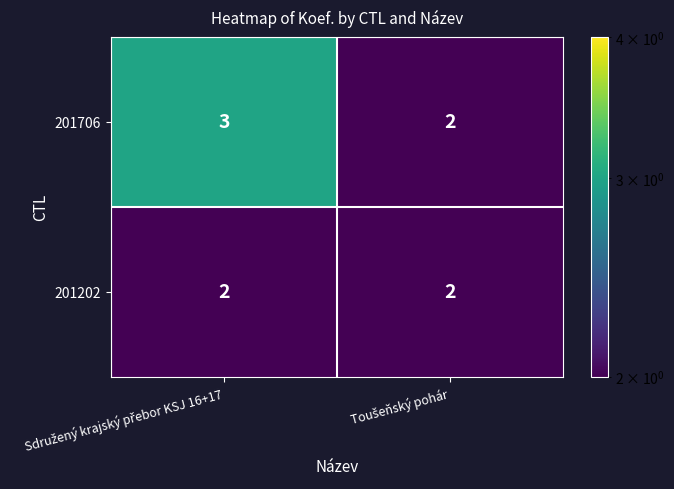

Which series has the largest total across all categories?

201706